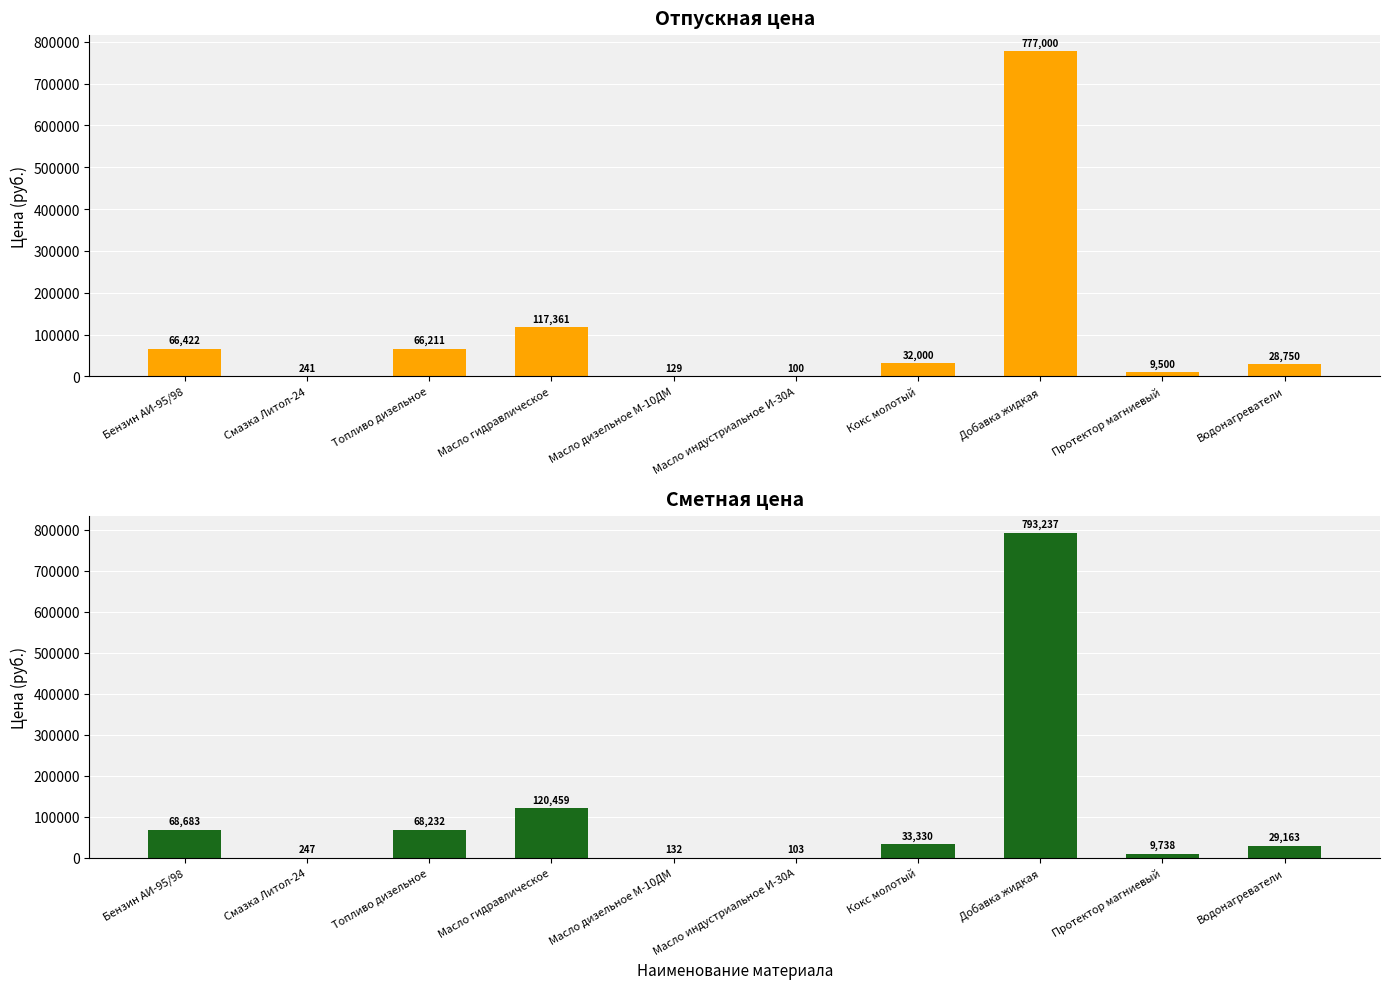

What is the label of the 5th bar from the left?

Масло дизельное М-10ДМ